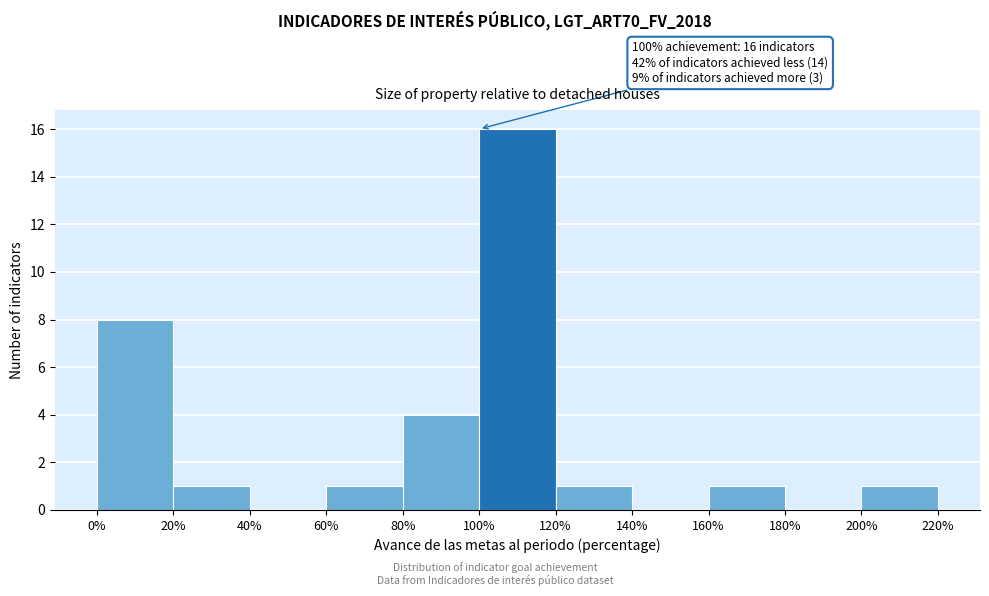

Which range on the x-axis has the tallest bar?

100% to 120%